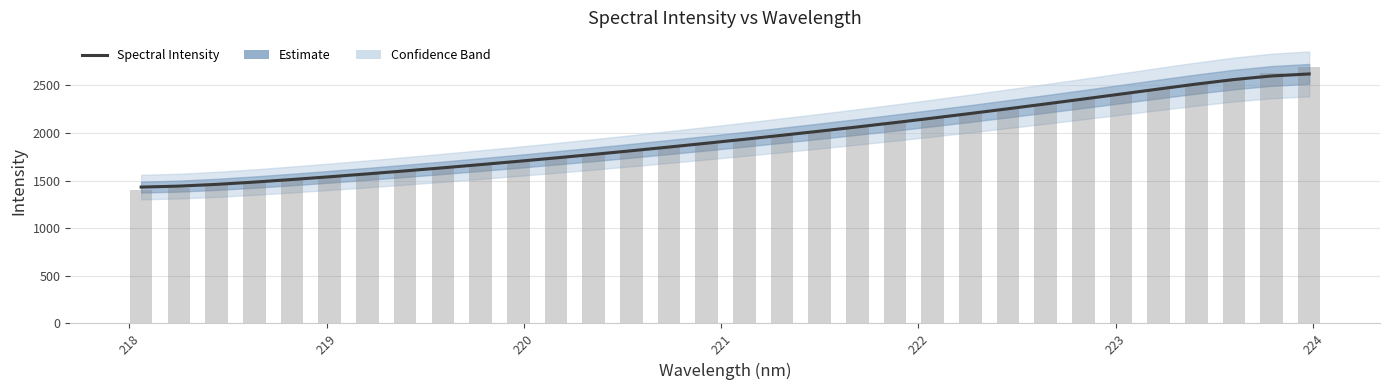

Reading left to right, extract all data points from this chart.

1432.4	1442.6	1461.0	1485.0	1512.0	1540.9	1571.2	1602.6	1635.1	1668.6	1703.3	1739.1	1776.0	1814.0	1853.2	1893.4	1934.6	1976.8	2020.0	2064.3	2110.1	2157.2	2205.6	2255.3	2305.9	2357.4	2409.7	2462.5	2514.3	2561.9	2599.7	2620.9